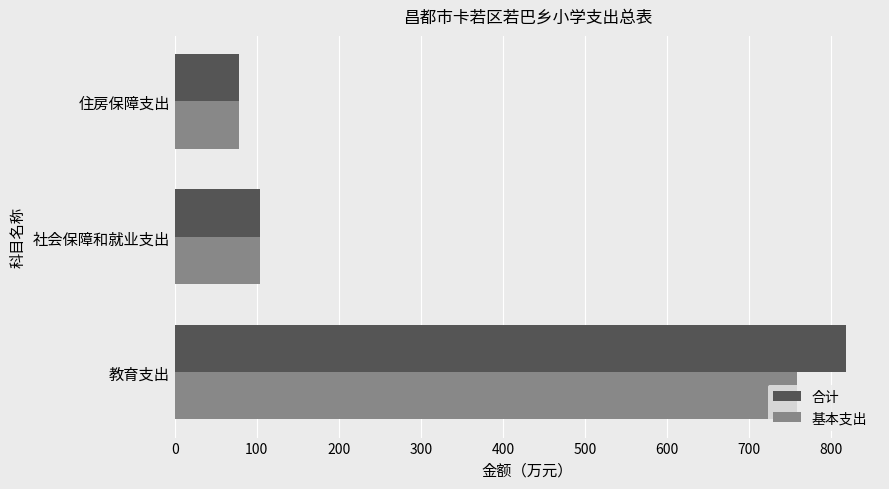

Which series changed the most between 教育支出 and 社会保障和就业支出?

合计